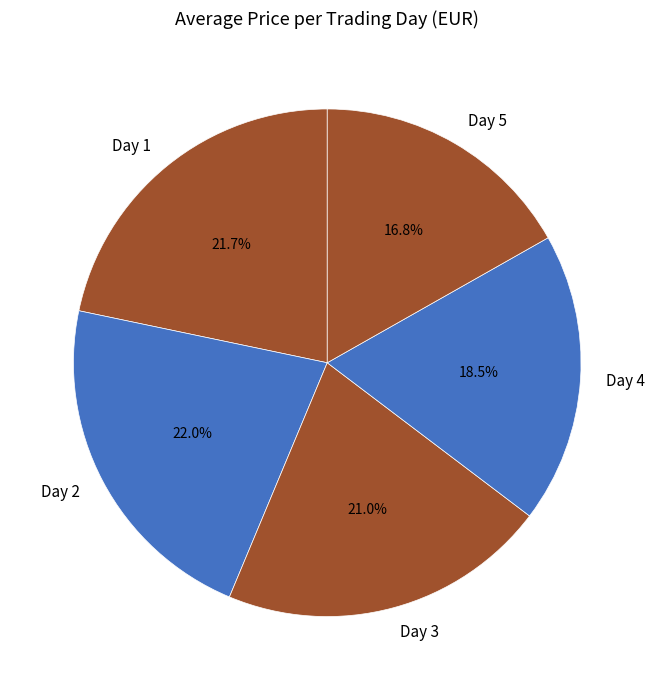

Which category has the smallest portion of the pie?

Day 5